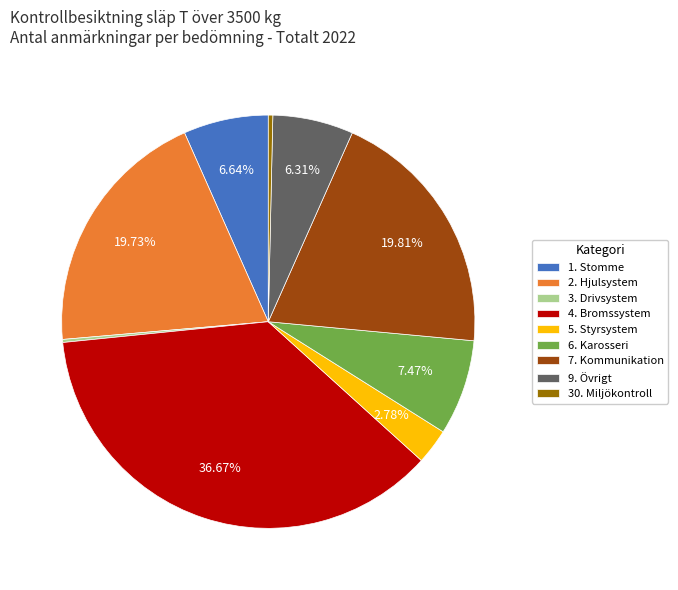

Do 4. Bromssystem and 6. Karosseri together represent more than half of the pie?

No